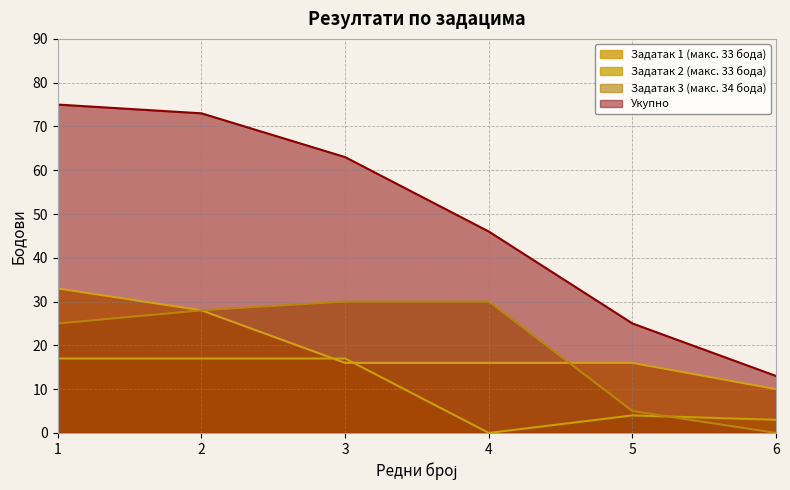

The value of Задатак 3 (макс. 34 бода) at 3 is 8. True or false?

False